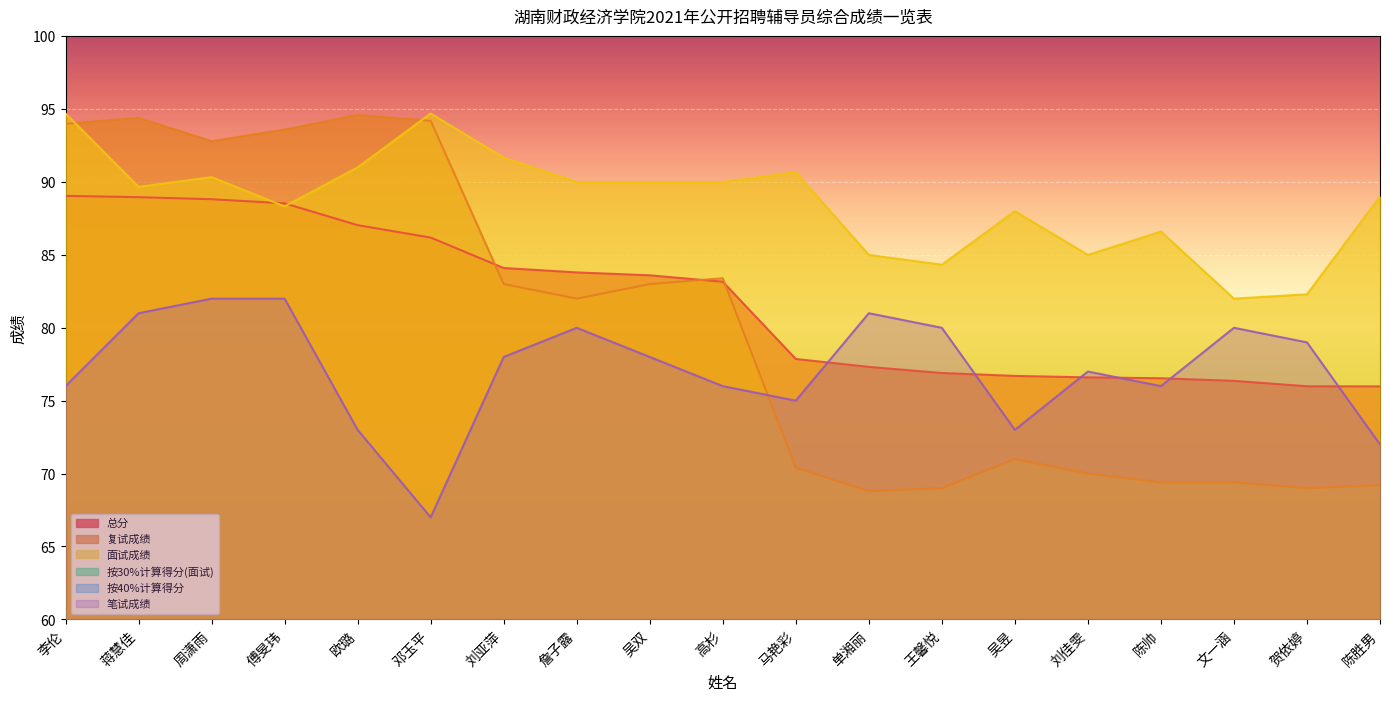

What is the highest value of the 复试成绩 series?

94.6